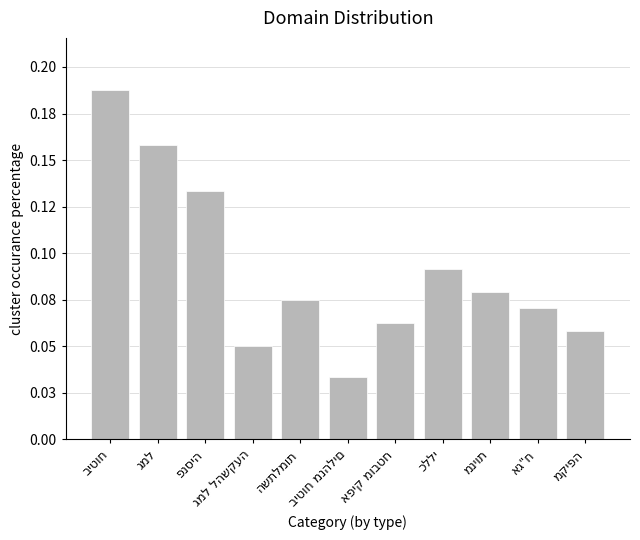

Which label corresponds to the largest value in the chart?

ביטוח